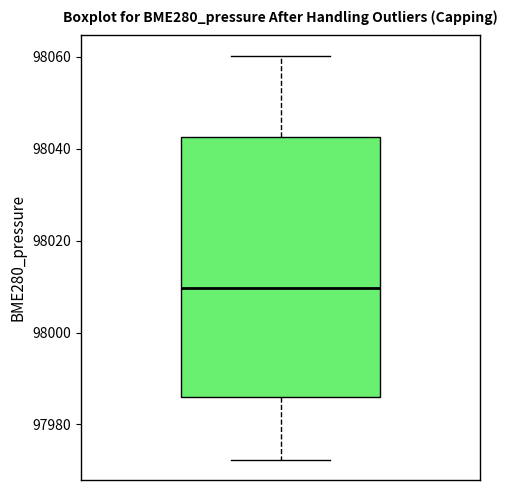

Read this box plot against the y-axis: the position of the median line, the range covered by the box, and the ends of both whiskers. The values are not printed on the chart, so give them approximately, as read against the axis.

median 98010, box 97986 to 98042, whiskers 97972 to 98060